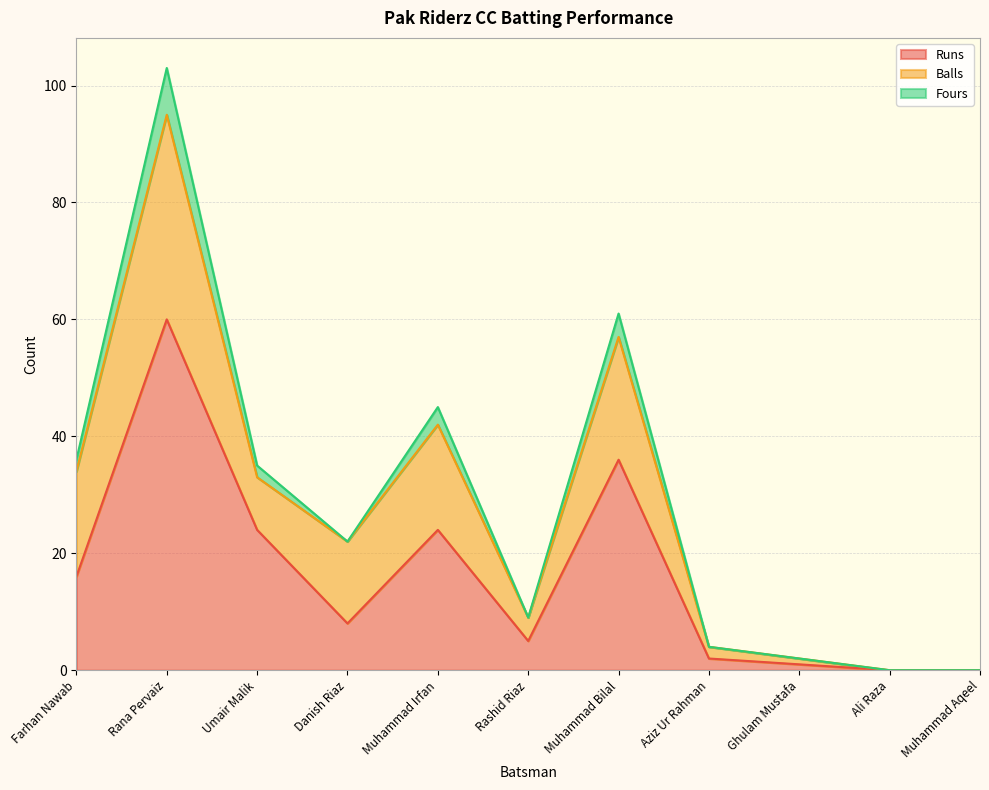

True or false: Balls and Fours intersect in this chart.

False